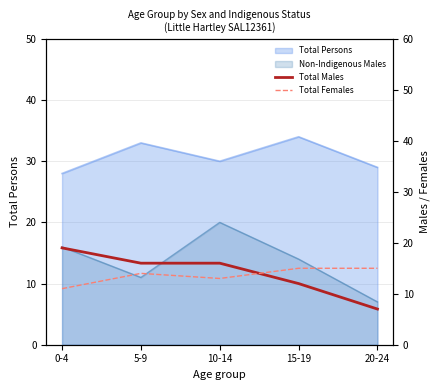

True or false: Total Females has a value of 13 at 10-14.

True